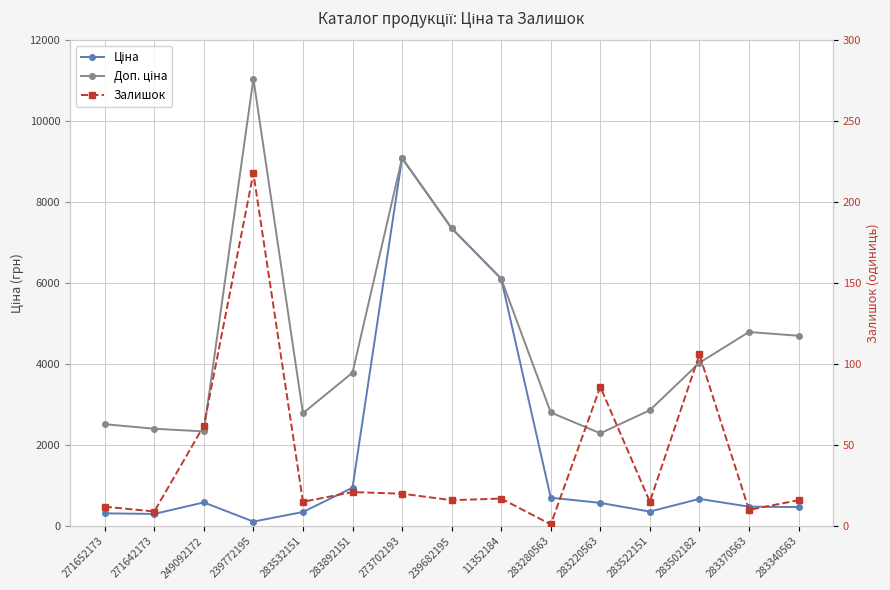

True or false: Доп. ціна has a value of 3632.8 at 249092172.

False